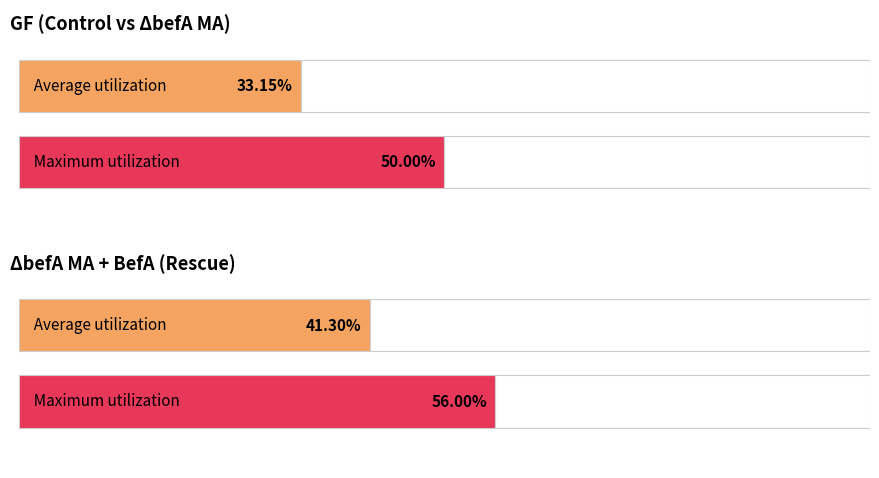

Between 28 and 50, which series saw the biggest shift?

GF